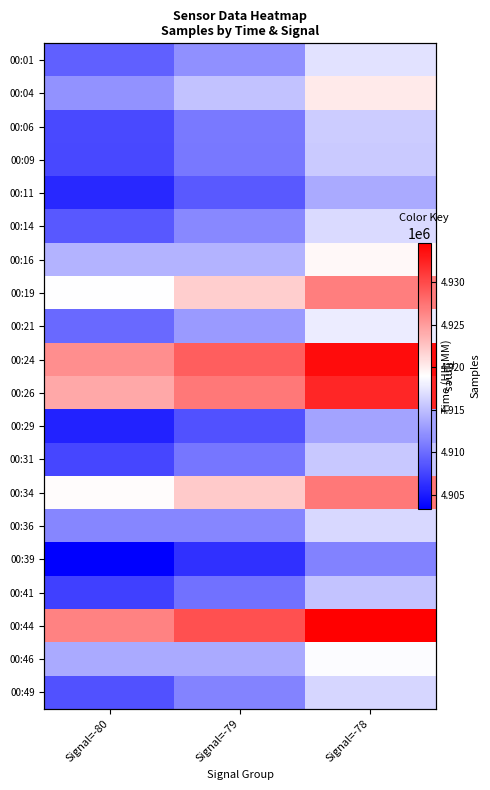

Which category has the lowest value in the 00:34 series?

Signal=-80